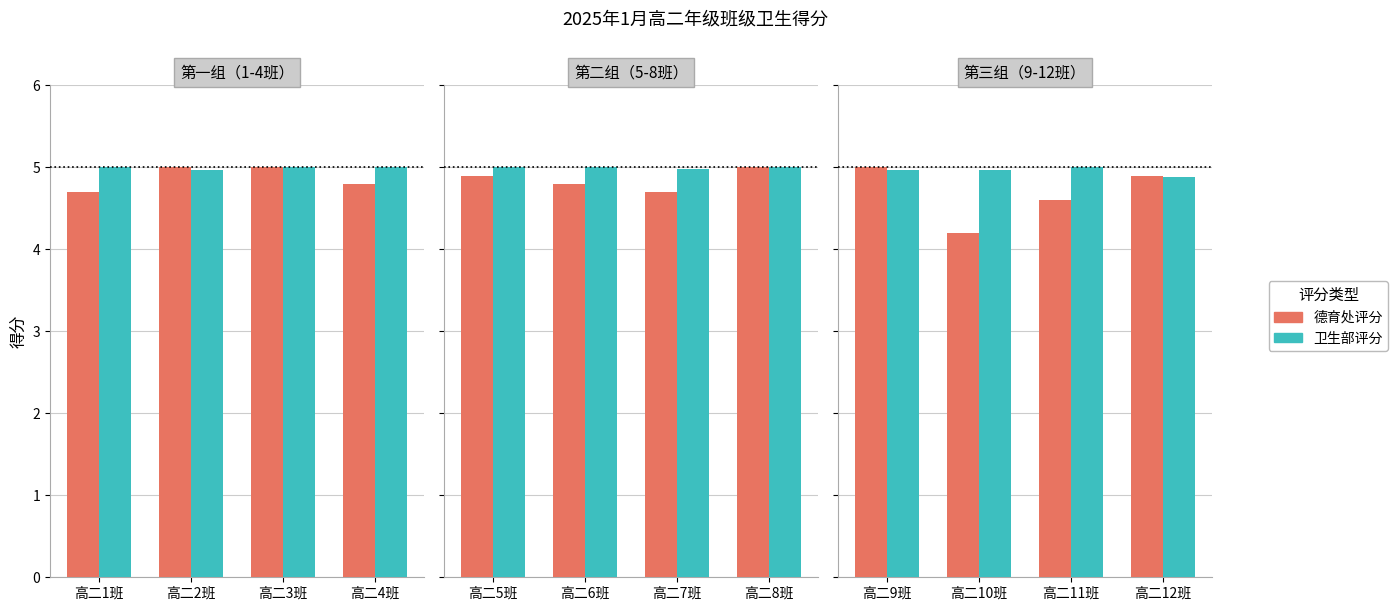

Rank the series at 高二11班 from highest to lowest value.

卫生部评分, 德育处评分